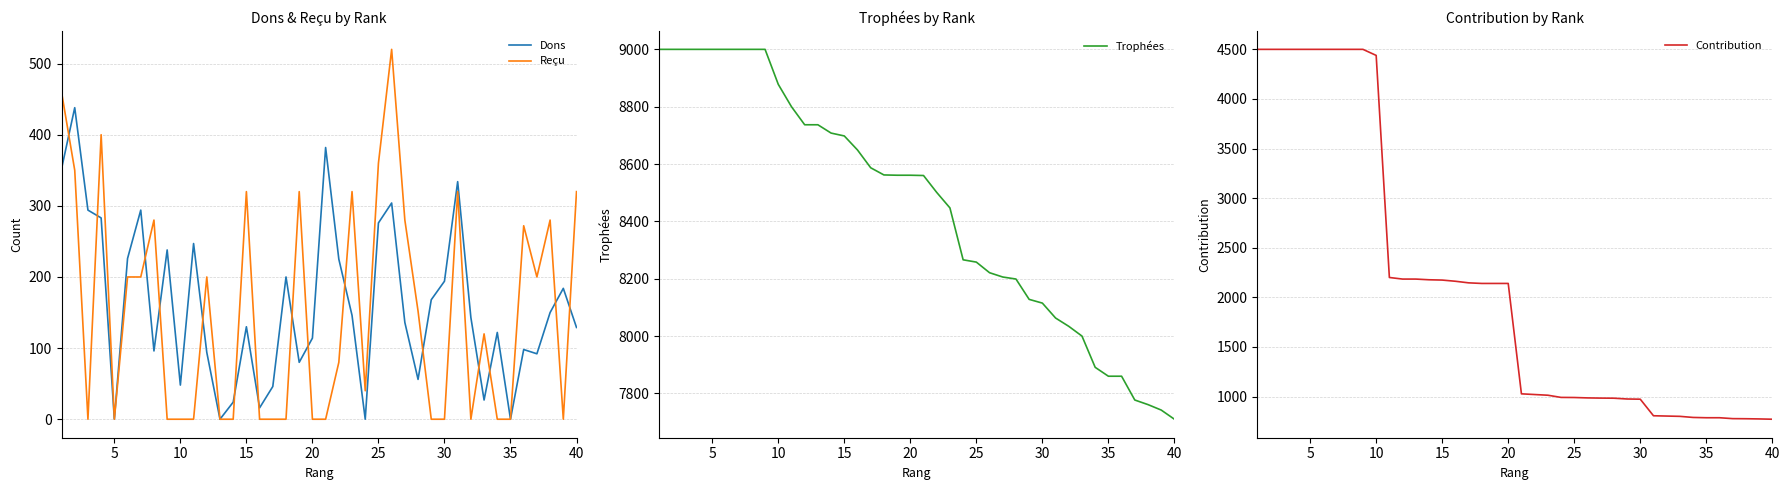

What is the maximum value for Contribution?

4500